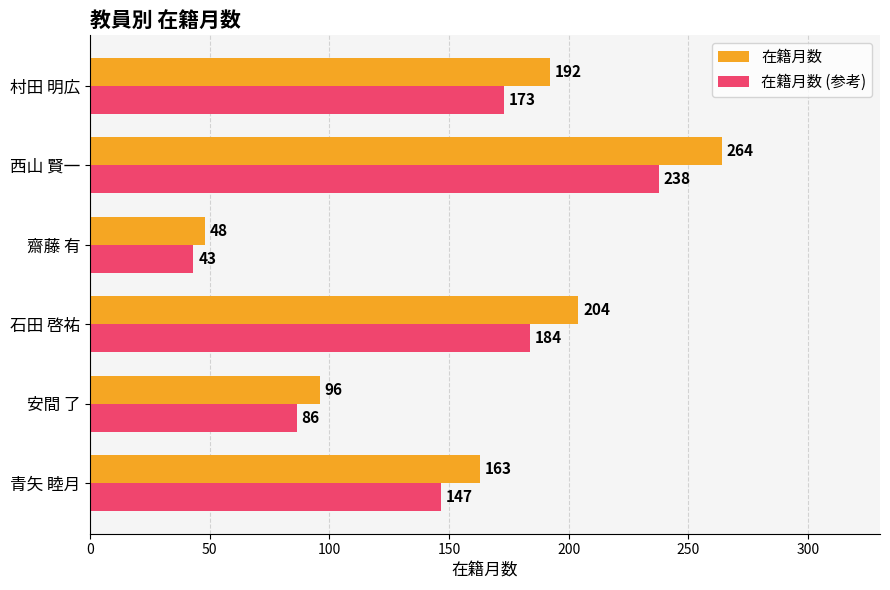

At which label is 在籍月数 closest to 156?

青矢 睦月